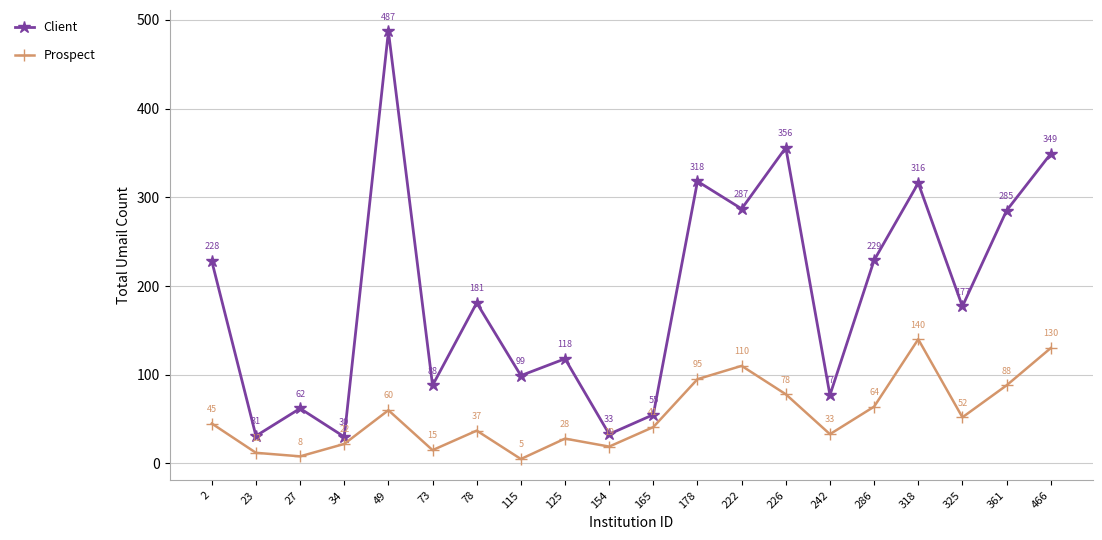

What is the difference between the second highest and minimum values in the Client series?

326